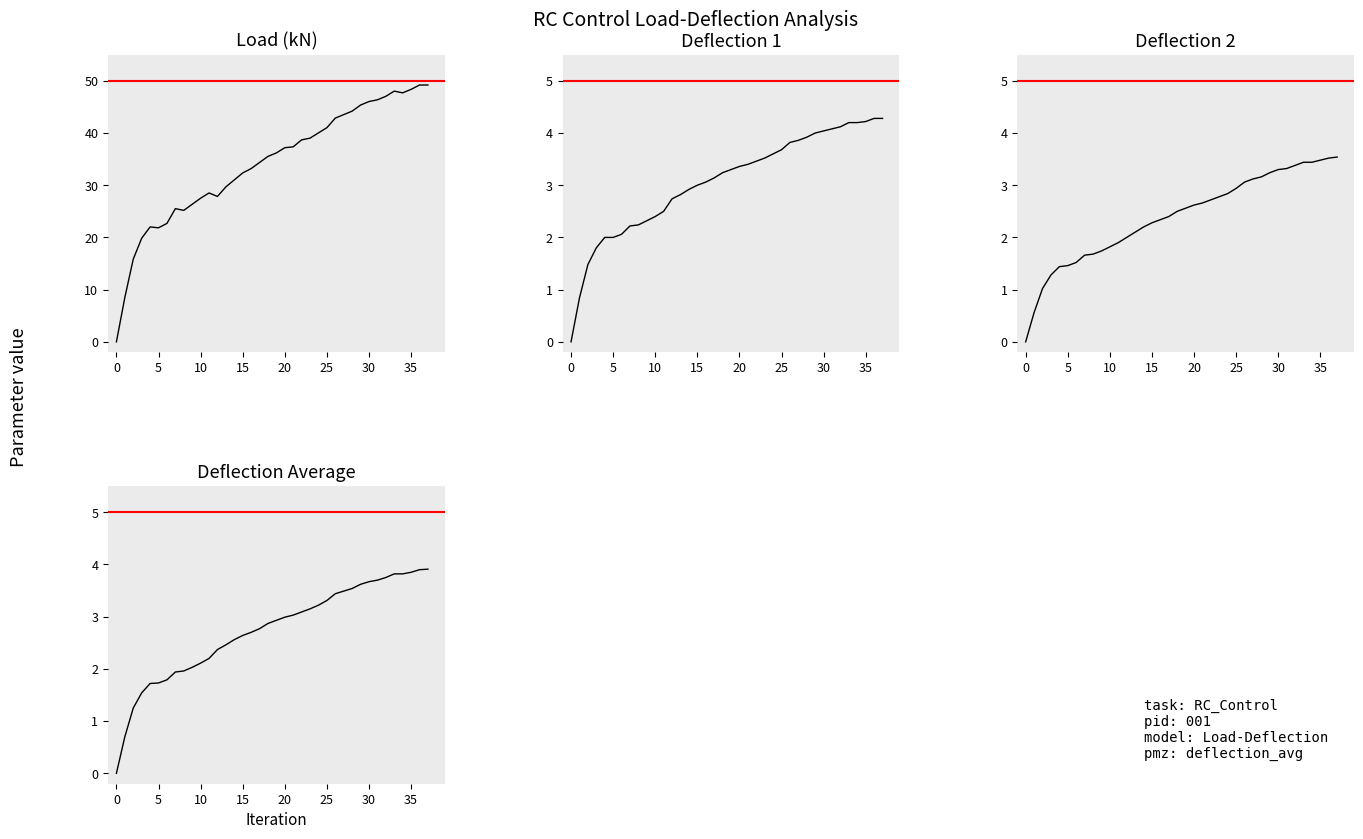

What is the difference between the second highest and second lowest values in the Load (kN) series?

40.7